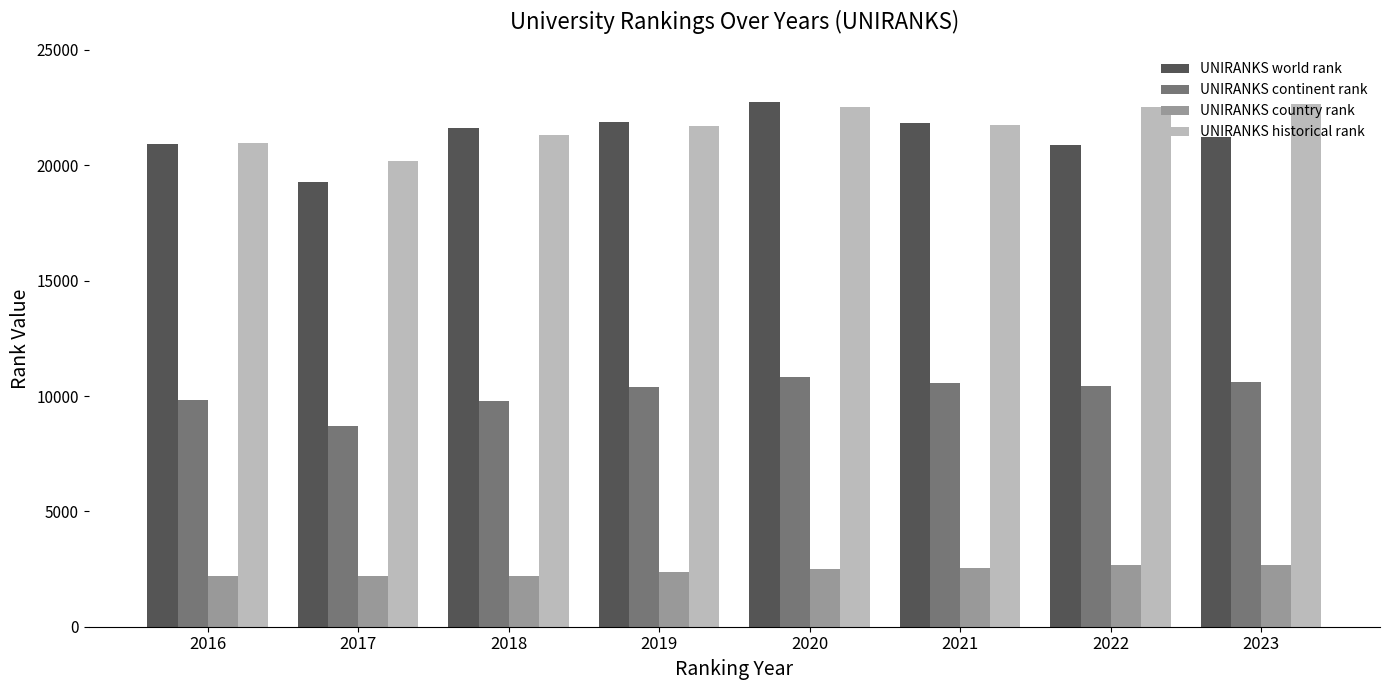

What is the approximate value of UNIRANKS continent rank at 2018?

9771.0